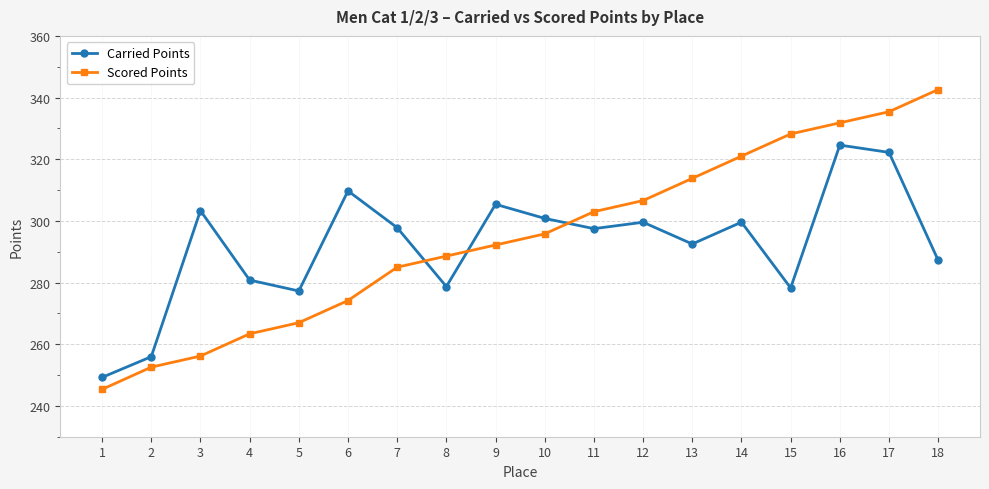

What value does the Scored Points series have at 6?

274.2